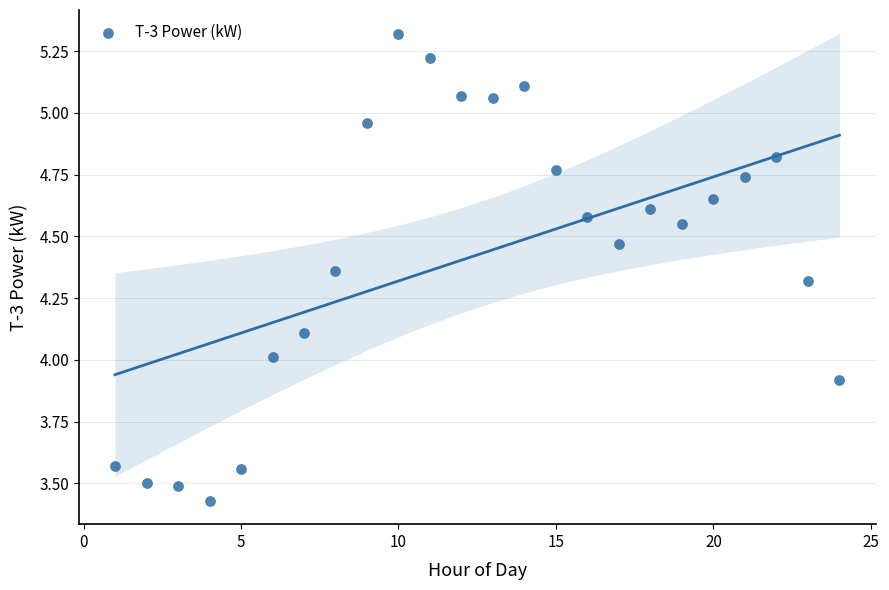

What is the range of Y values (max minus min)?

1.9